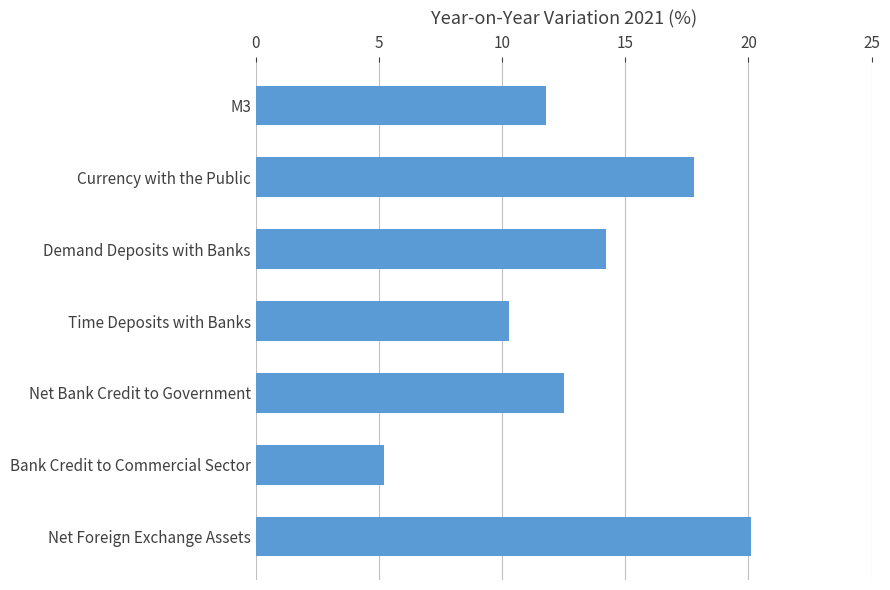

What is the label of the 5th bar from the top?

Net Bank Credit to Government